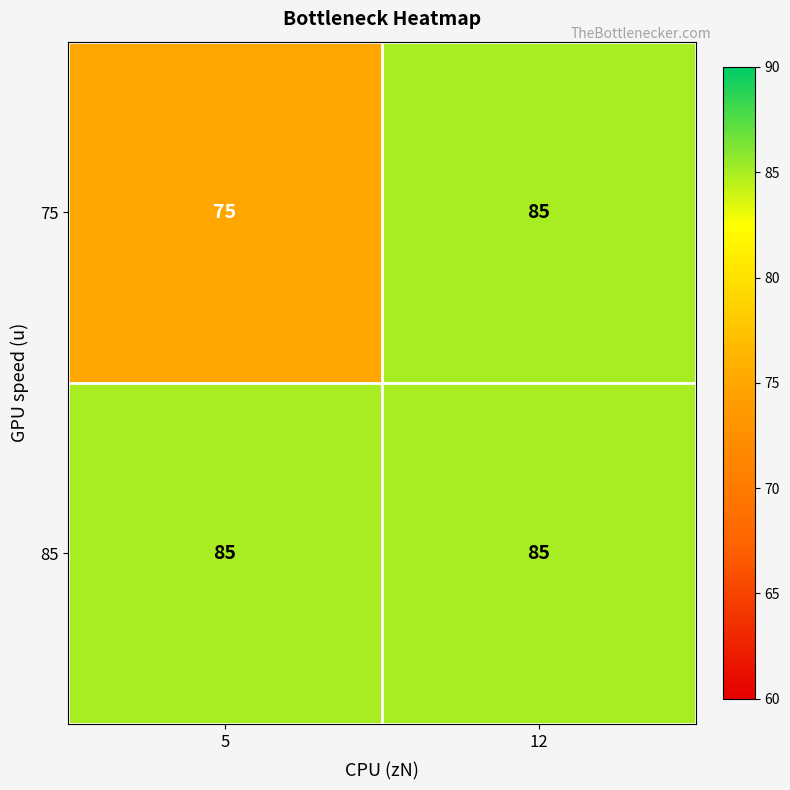

What is the total value across all series at 5?

160